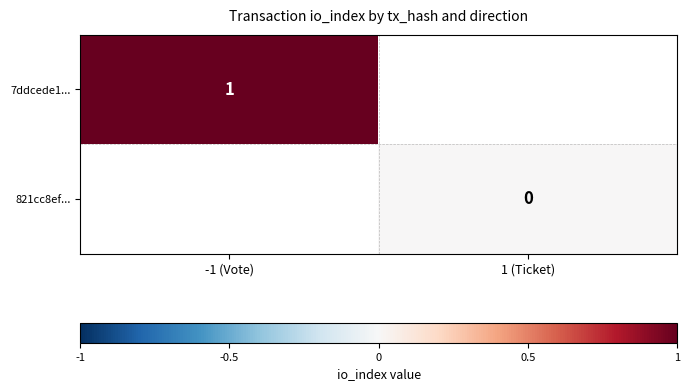

The value of 7ddcede1... at -1 (Vote) is 0. True or false?

False